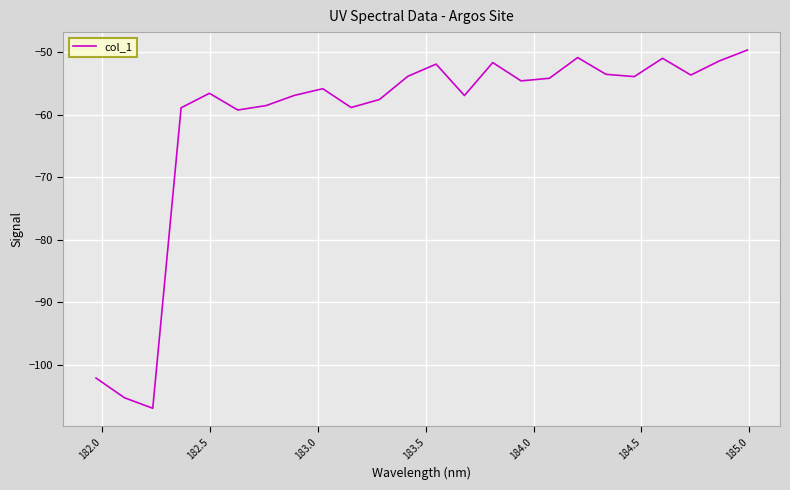

What is the minimum value shown in the chart?

-107.0